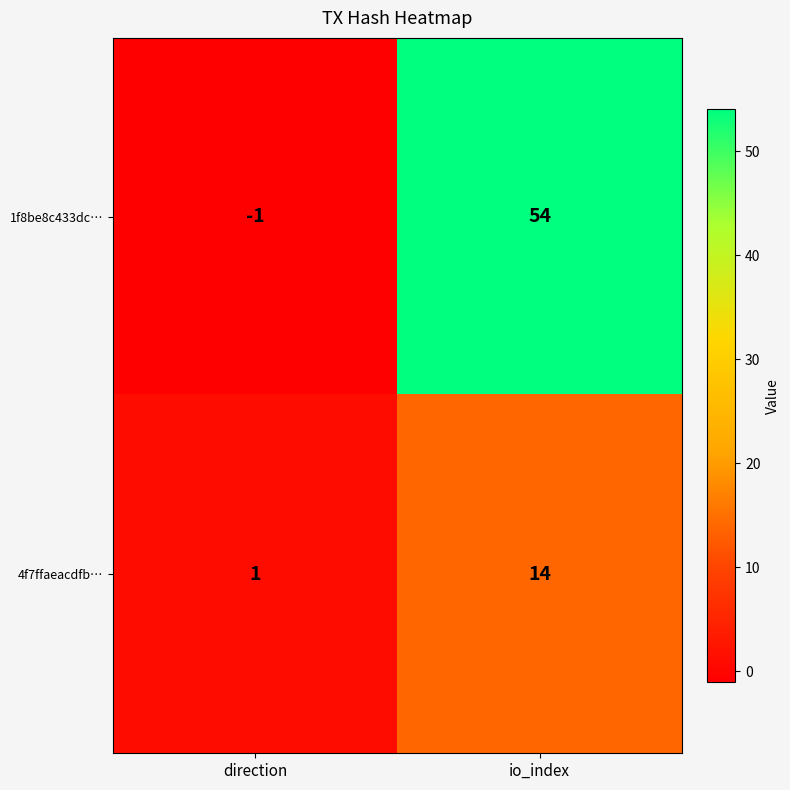

What is the difference between the highest and lowest values at io_index?

40